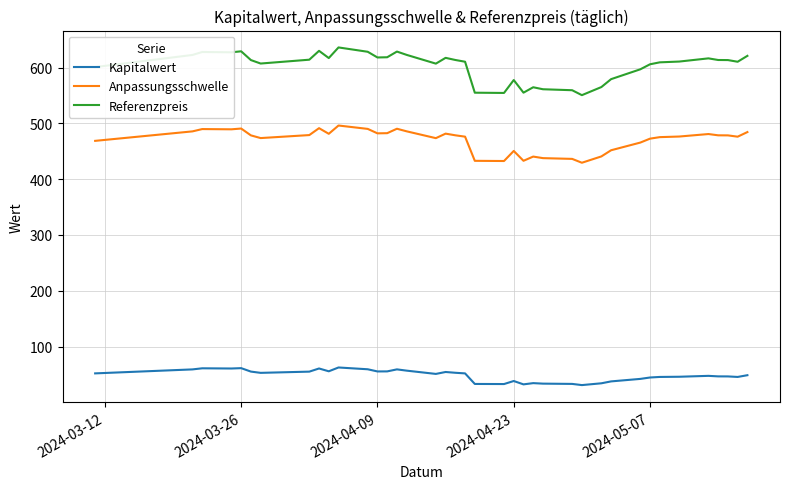

What is the greatest value displayed?

636.2